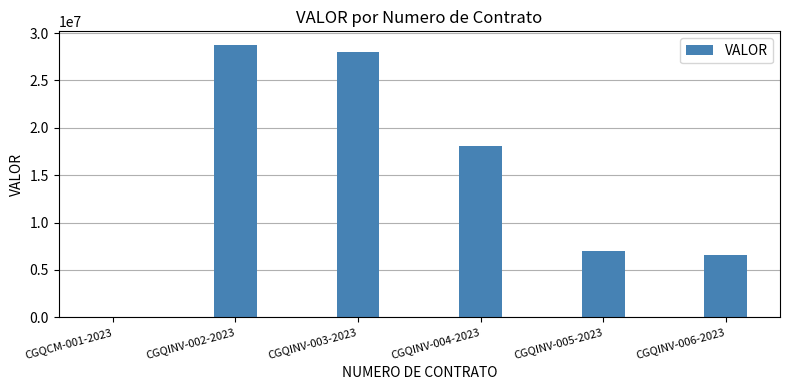

Does the chart contain stacked bars?

No